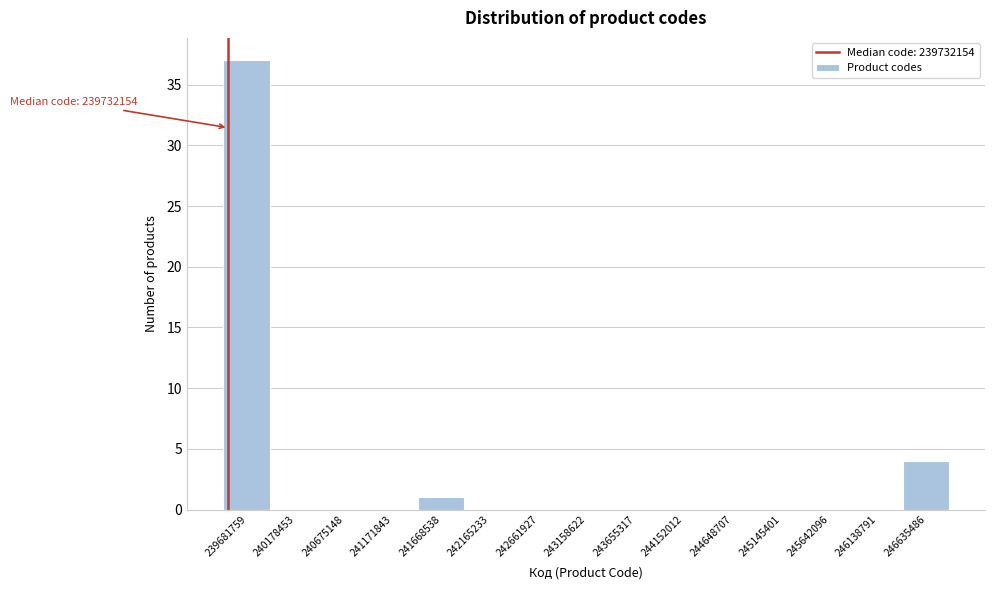

Reading right to left, what are all the values shown in this chart?

246635486=4	246138791=0	245642096=0	245145401=0	244648707=0	244152012=0	243655317=0	243158622=0	242661927=0	242165233=0	241668538=1	241171843=0	240675148=0	240178453=0	239681759=37